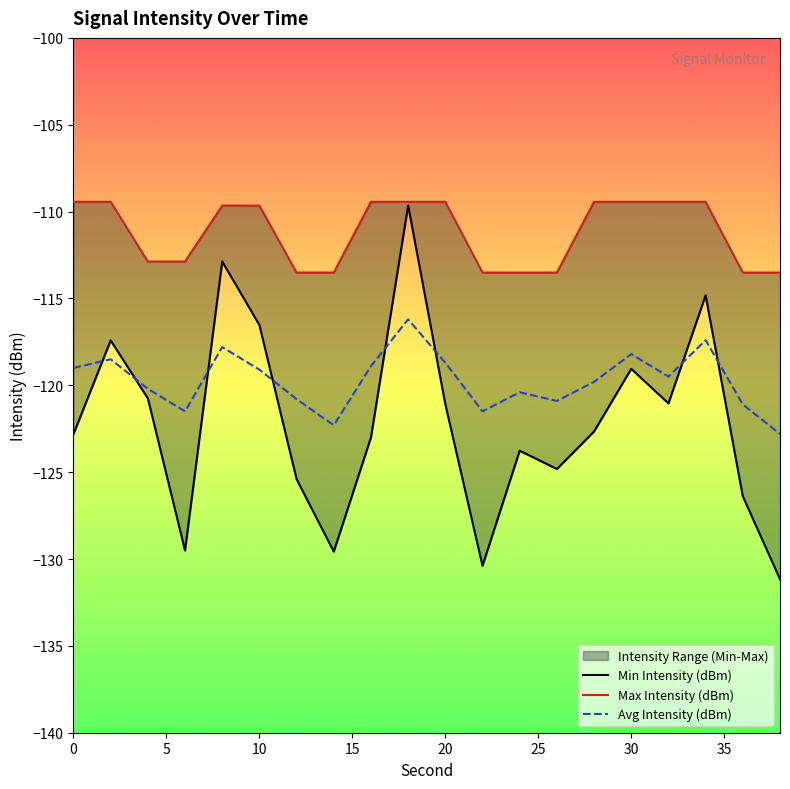

What is the difference between the Min Intensity (dBm) values at 6 and 32?

8.5